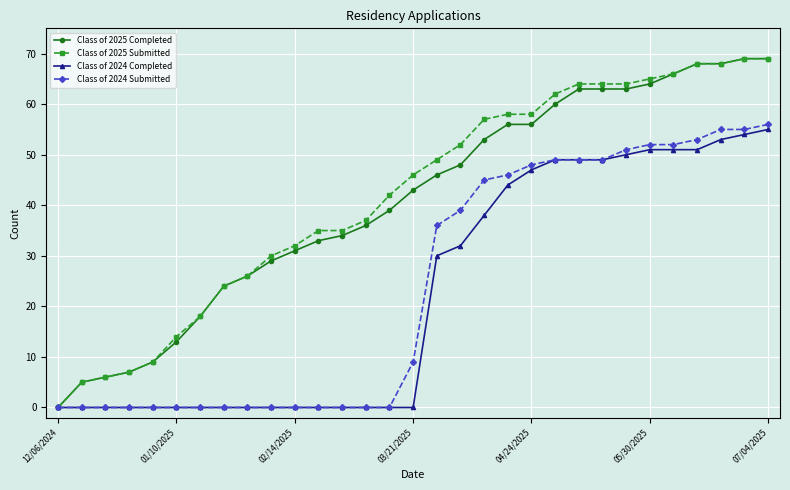

What are all the series names shown in the legend?

Class of 2025 Completed, Class of 2025 Submitted, Class of 2024 Completed, Class of 2024 Submitted